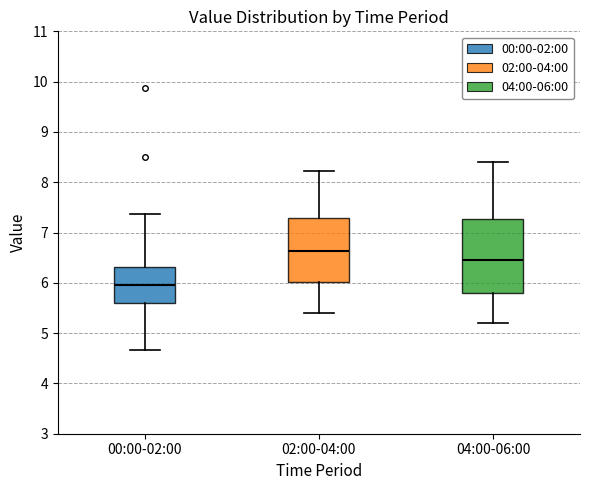

Reading left to right, transcribe this box plot: for each box, give where its median line is, the range the box spans, and where its two whiskers end, as read against the y-axis. The values are not printed on the chart, so give them approximately, as read against the axis.

00:00-02:00: median 6.0, box 5.6 to 6.3, whiskers 4.7 to 7.4
02:00-04:00: median 6.6, box 6.0 to 7.3, whiskers 5.4 to 8.2
04:00-06:00: median 6.5, box 5.8 to 7.3, whiskers 5.2 to 8.4